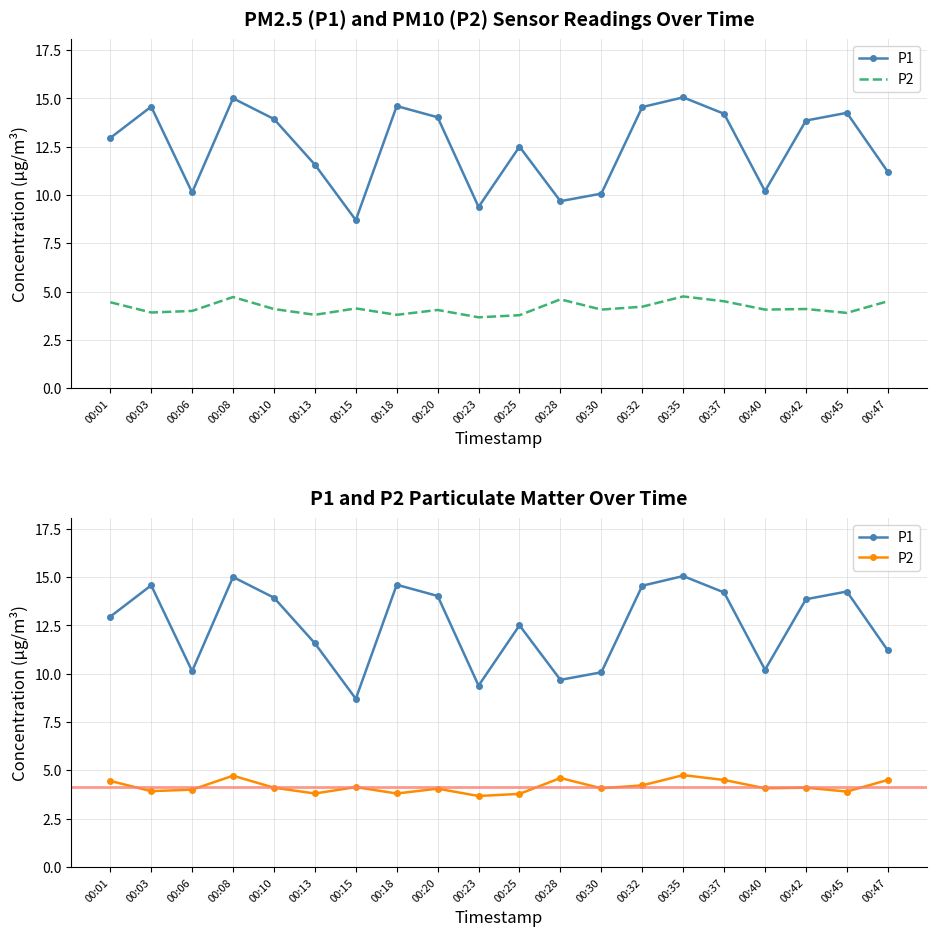

What is the greatest value displayed?

15.1